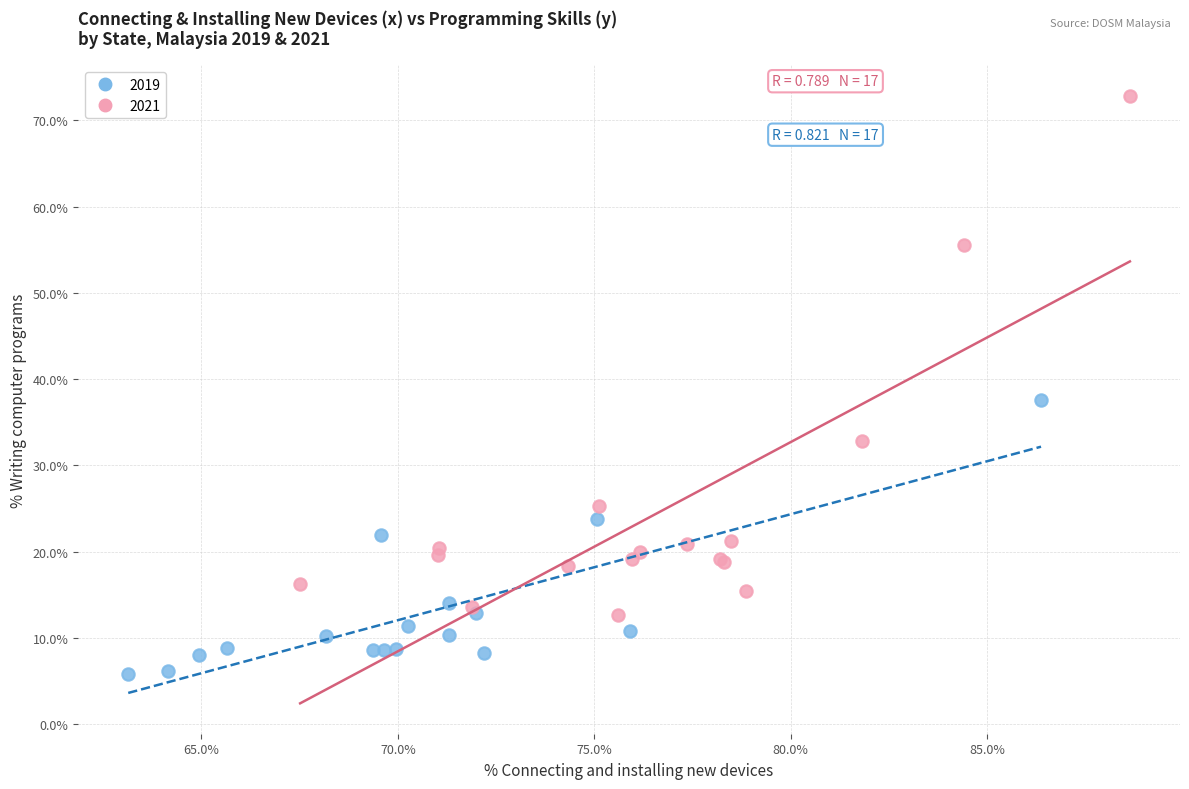

Which series contains the lowest Y value?

2019